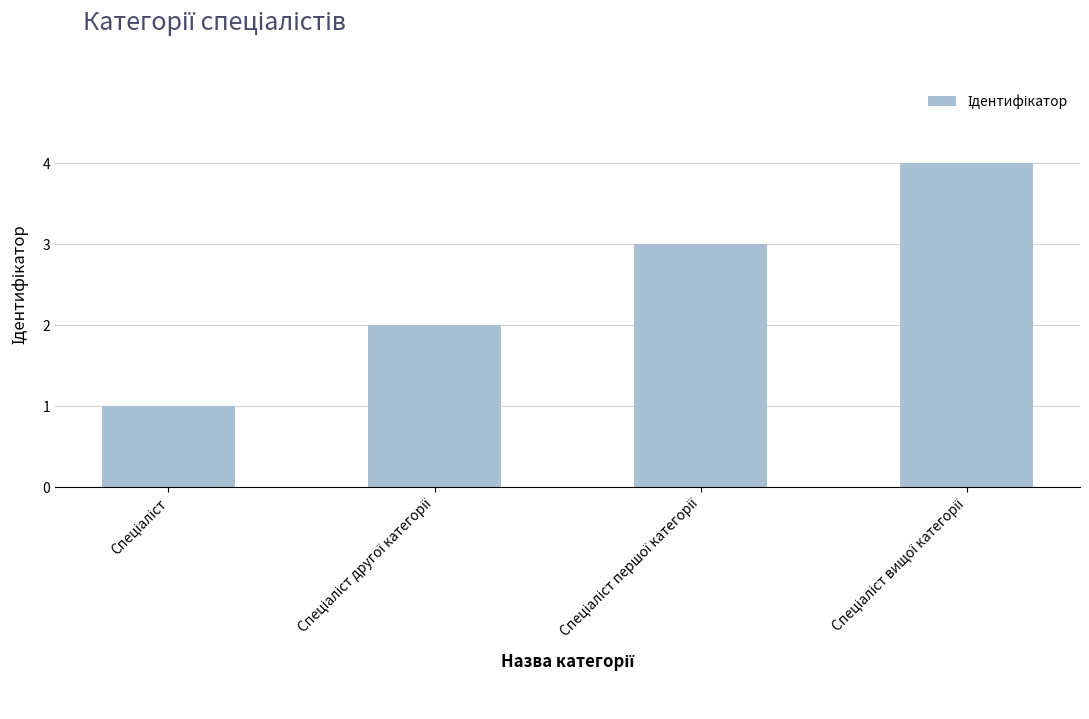

What is the value of the 3rd bar from the left?

3